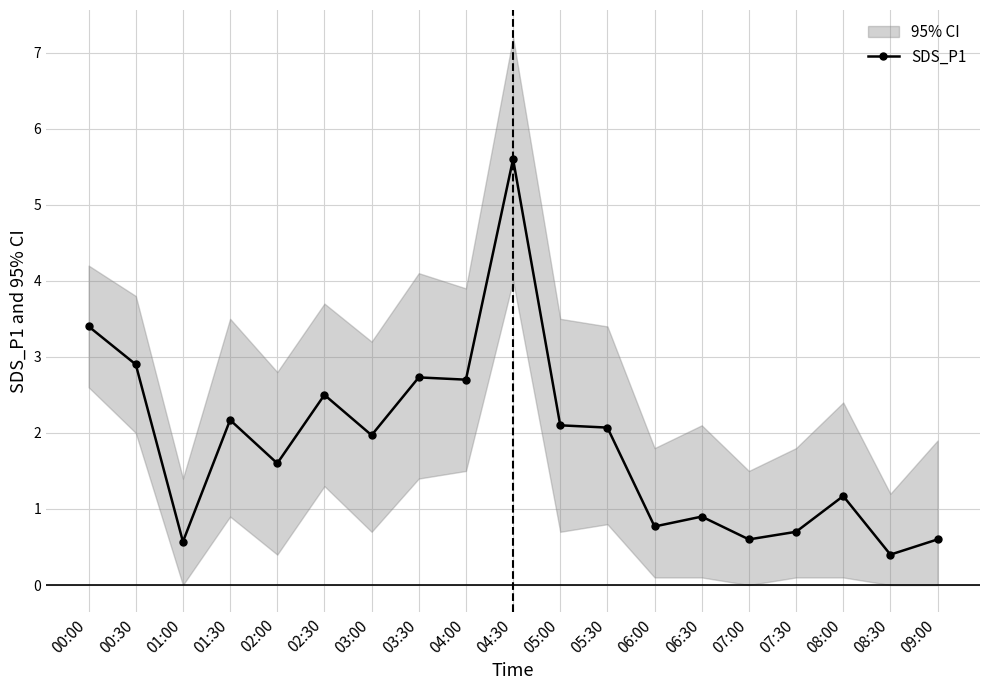

List the labels in order of value, smallest first.

08:30, 01:00, 07:00, 09:00, 07:30, 06:00, 06:30, 08:00, 02:00, 03:00, 05:30, 05:00, 01:30, 02:30, 04:00, 03:30, 00:30, 00:00, 04:30